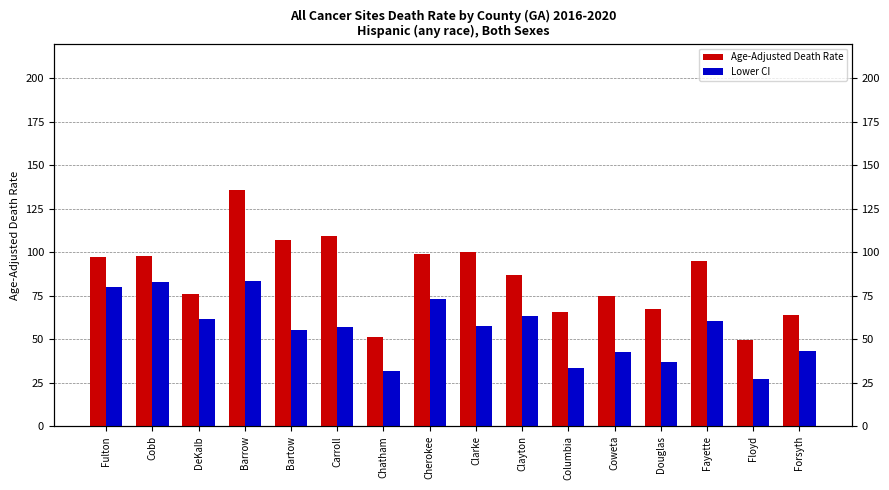

What is the spread (max minus min) of values at Clarke?

42.1